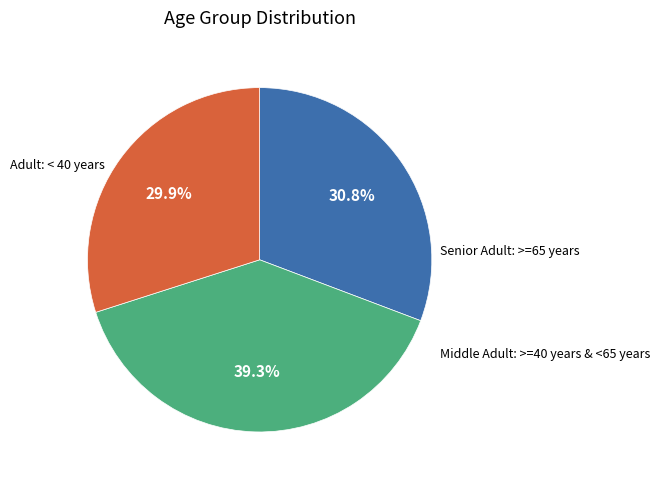

Does any single category account for the majority?

No